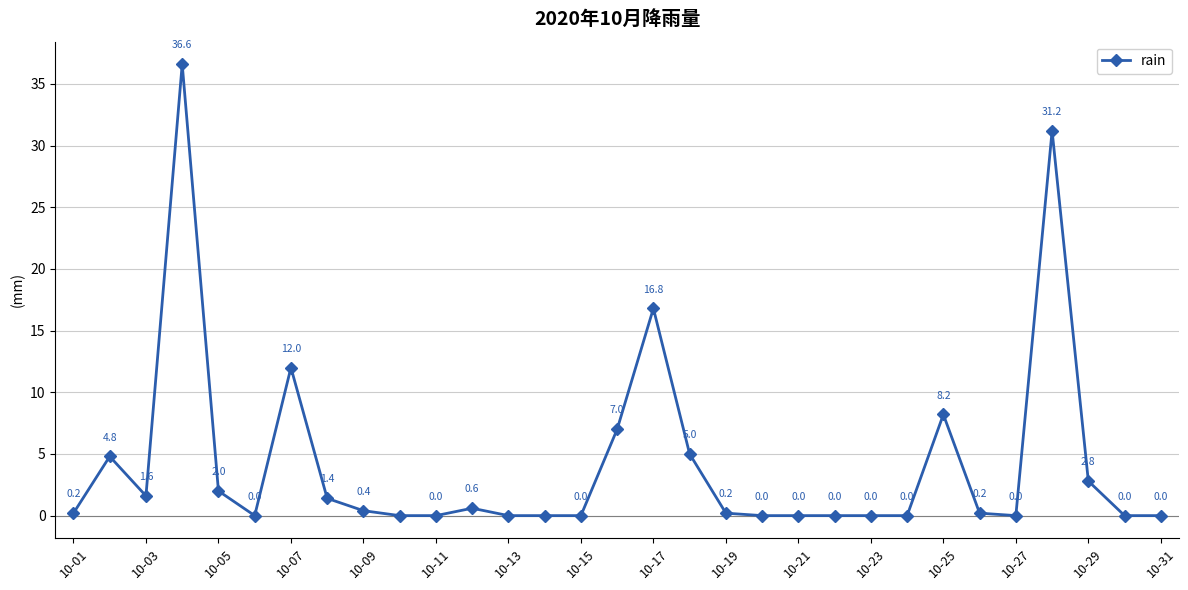

Reading left to right, list all the values displayed in this chart.

0.2	4.8	1.6	36.6	2.0	0.0	12.0	1.4	0.4	0.0	0.0	0.6	0.0	0.0	0.0	7.0	16.8	5.0	0.2	0.0	0.0	0.0	0.0	0.0	8.2	0.2	0.0	31.2	2.8	0.0	0.0